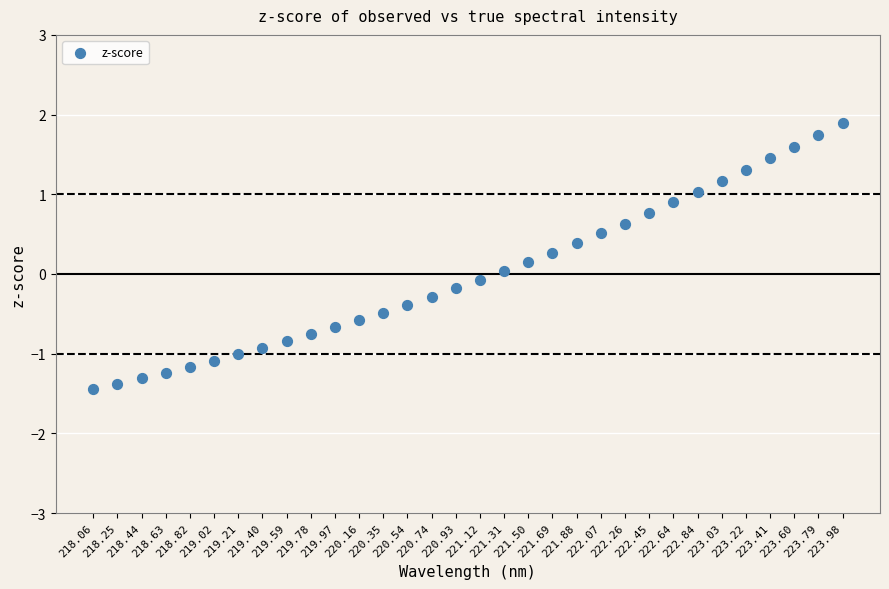

What is the range of Y values (max minus min)?

3.3